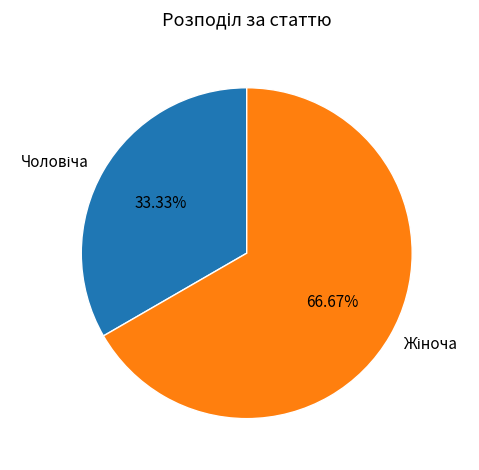

Does any single category account for the majority?

Yes